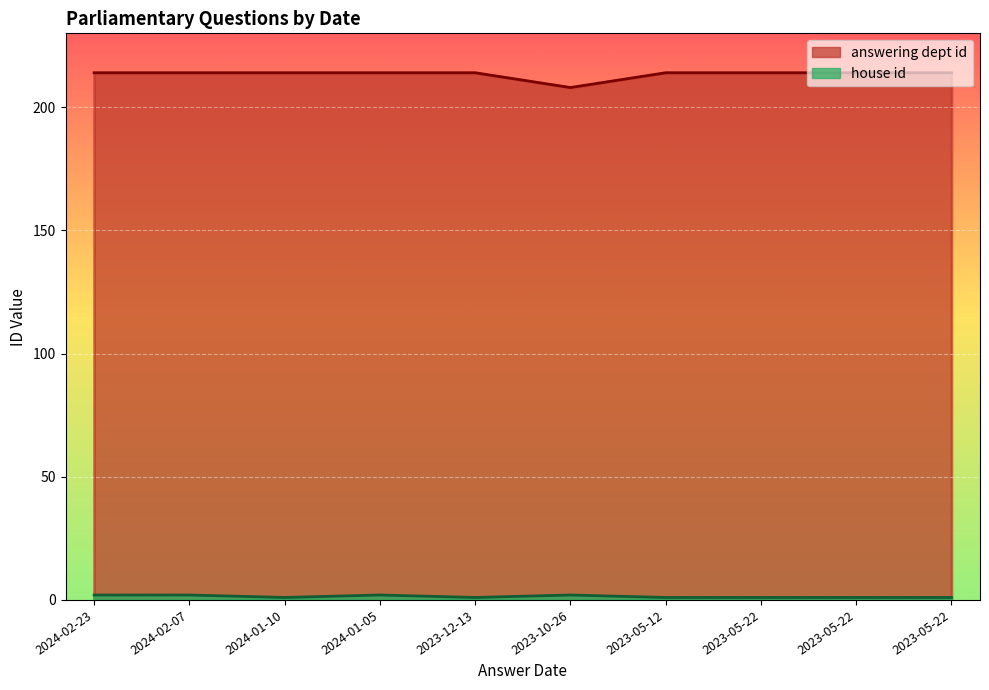

Is the value of answering dept id at 2024-02-23 greater than the value of house id at 2023-12-13?

Yes